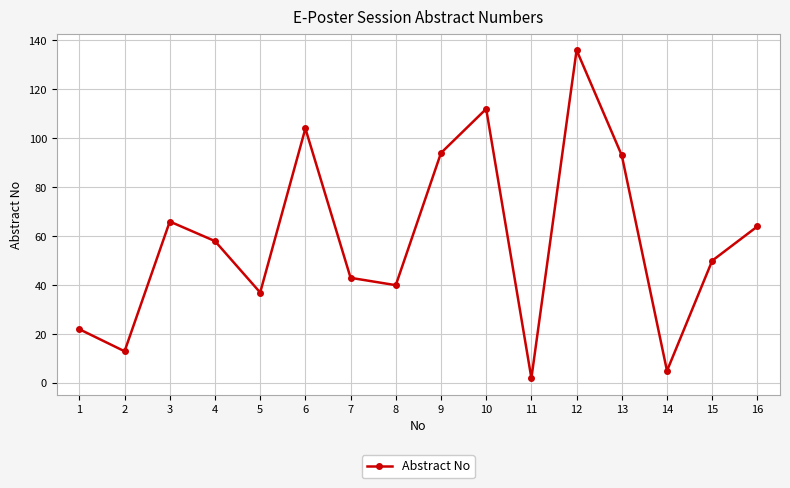

Which category has the highest value across all series?

12